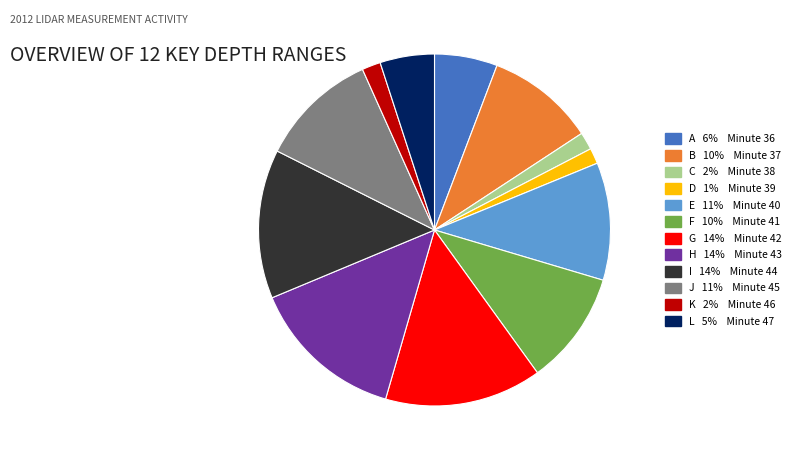

Does any single category account for the majority?

No